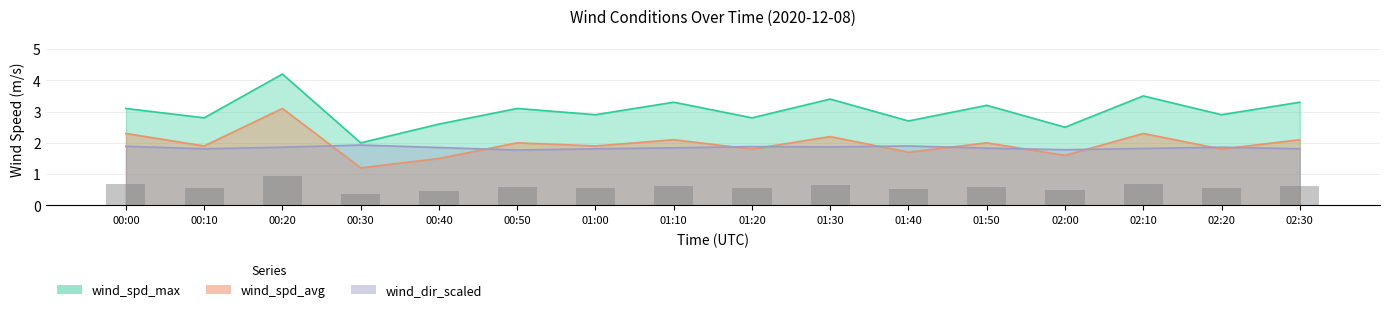

What is the value of the wind_spd_avg bar at the 10th from the left?

2.2